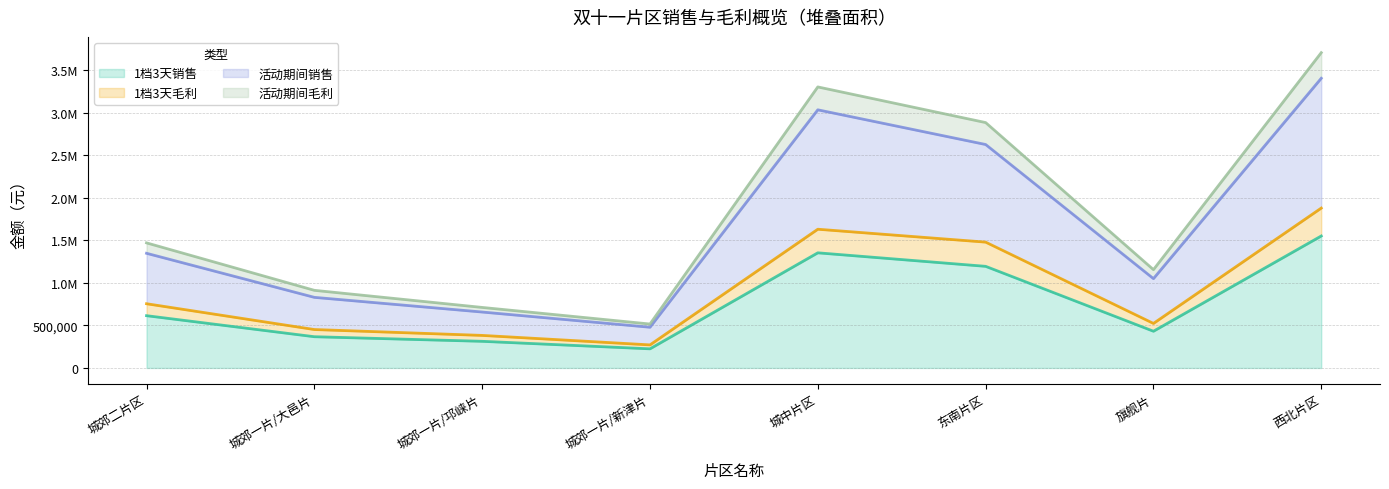

Rank the series at 西北片区 from lowest to highest value.

1档3天销售, 1档3天毛利, 活动期间销售, 活动期间毛利